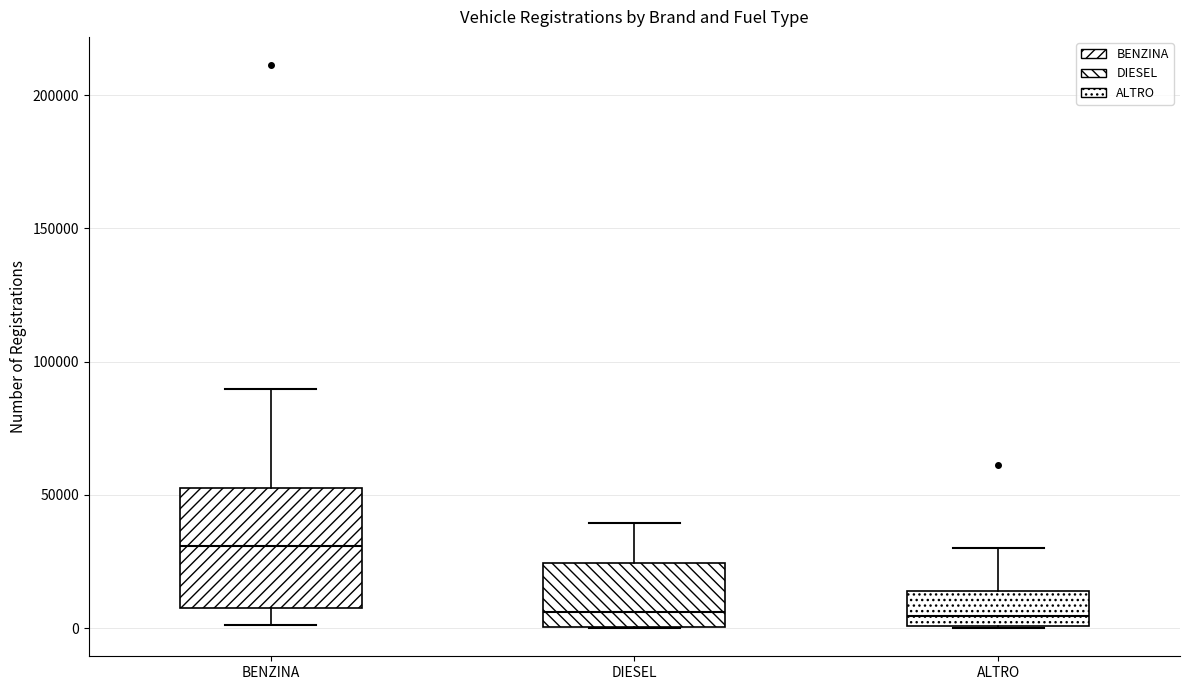

Where does the upper whisker of the box for DIESEL end on the y-axis? The values are not printed on the chart, so give them approximately, as read against the axis.

40000